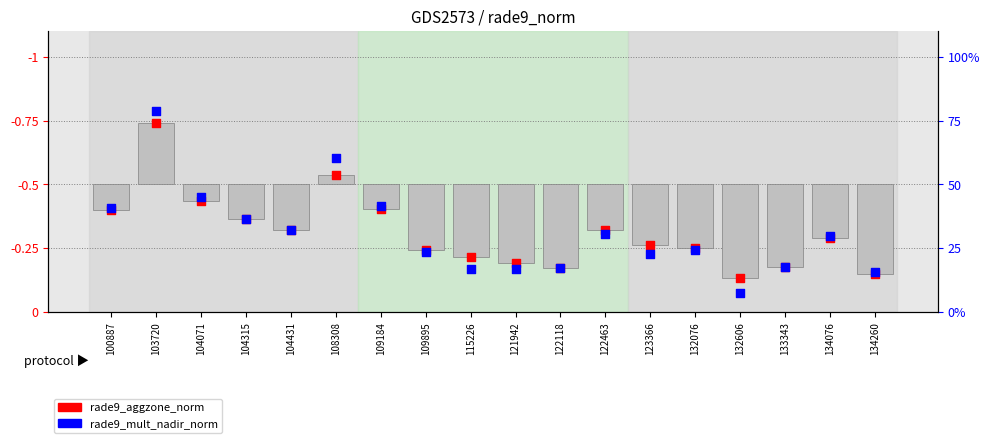

Which series contains the highest Y value?

rade9_mult_nadir_norm